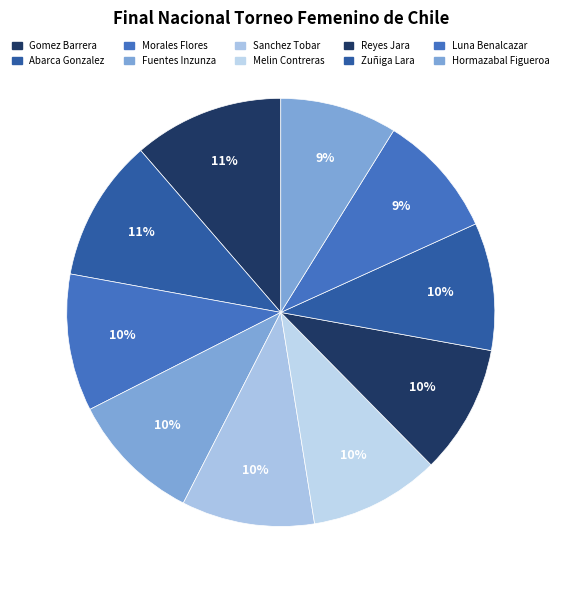

Is there a majority slice in this chart?

No